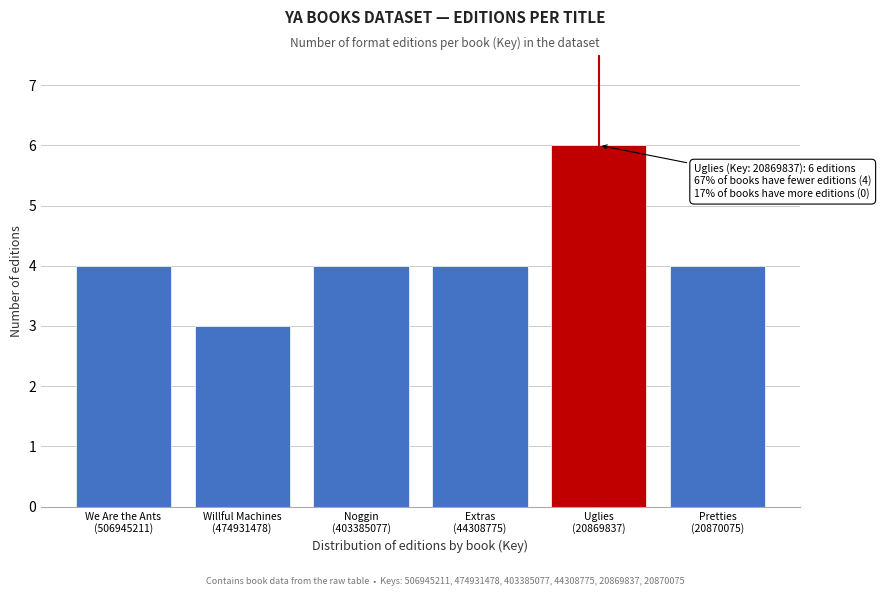

Reading left to right, list all the values displayed in this chart.

4	3	4	4	6	4